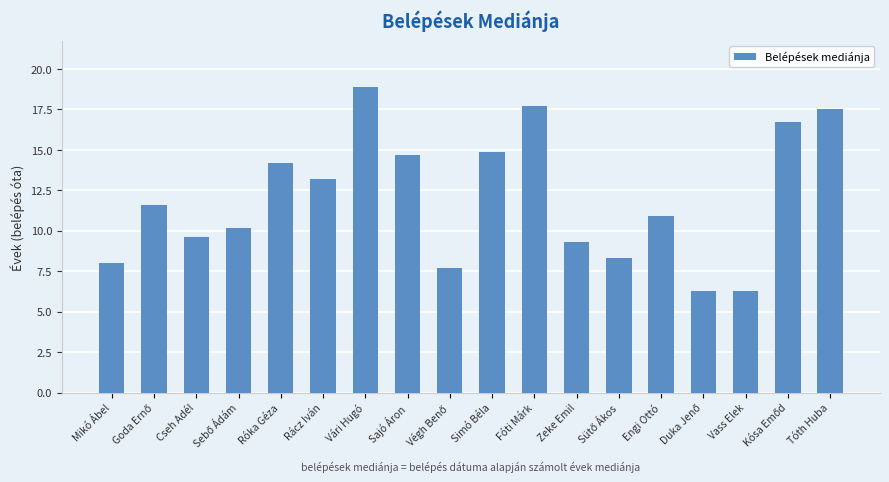

What is the minimum value shown in the chart?

6.3